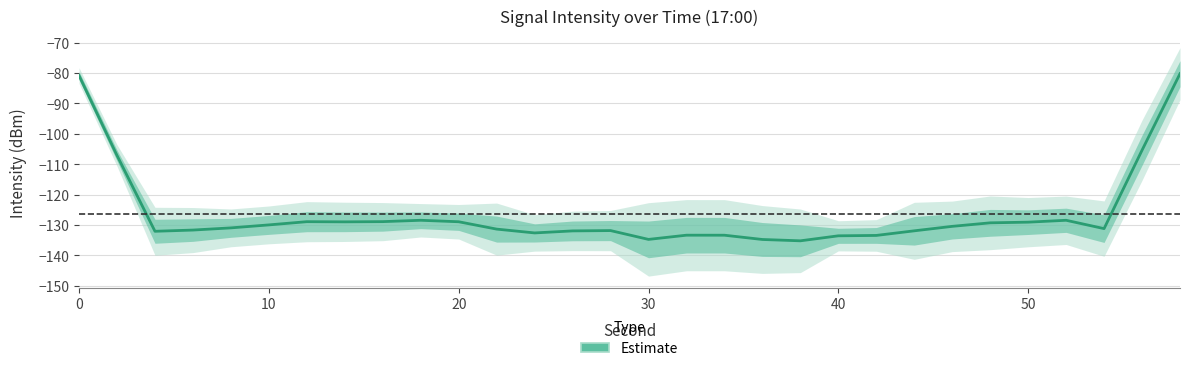

Is it true that the value at 19 is -197.3?

False